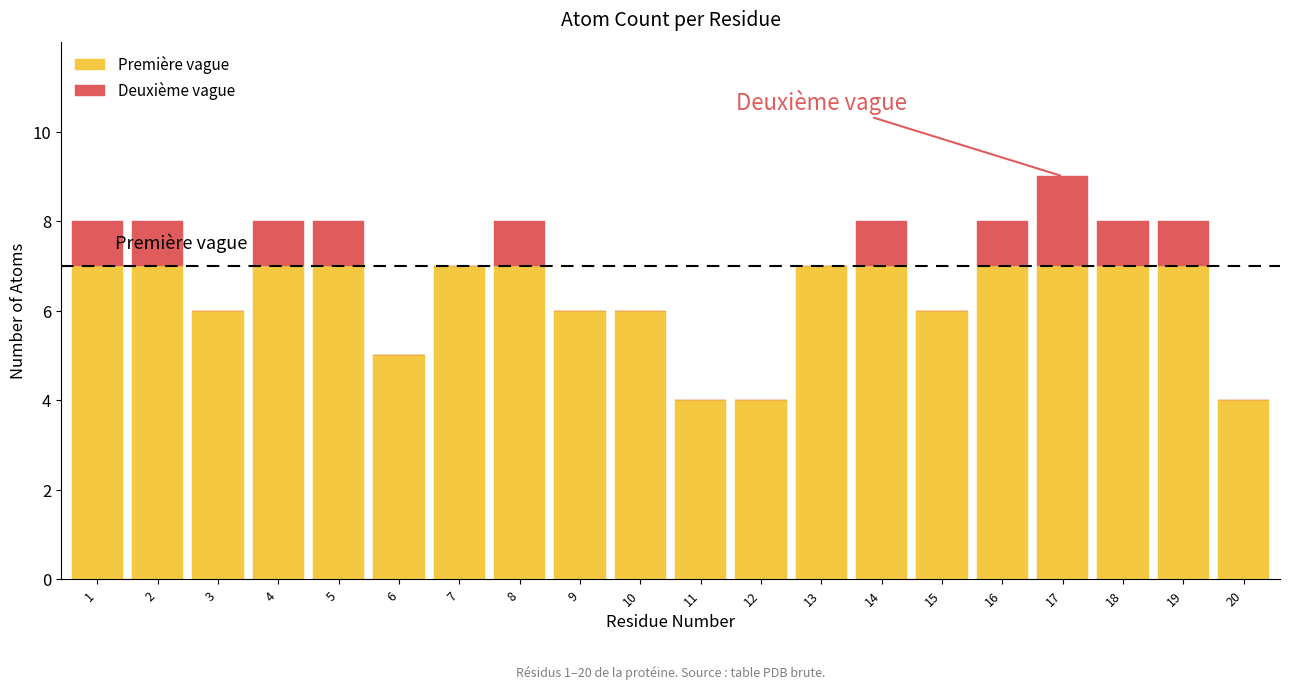

The Première vague series shows 11 at 18. True or false?

False